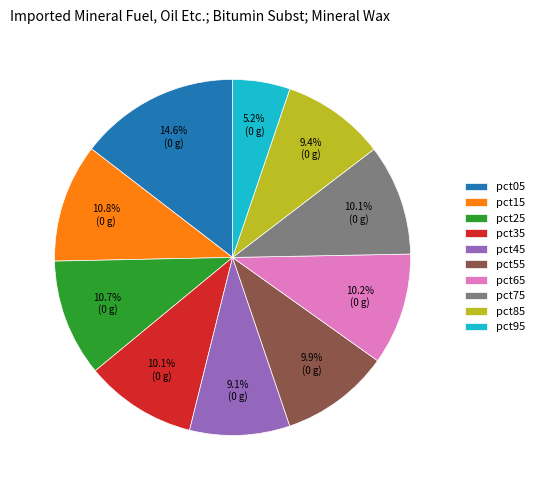

Approximately how many times larger is the value at pct75 compared to pct05?

0.7